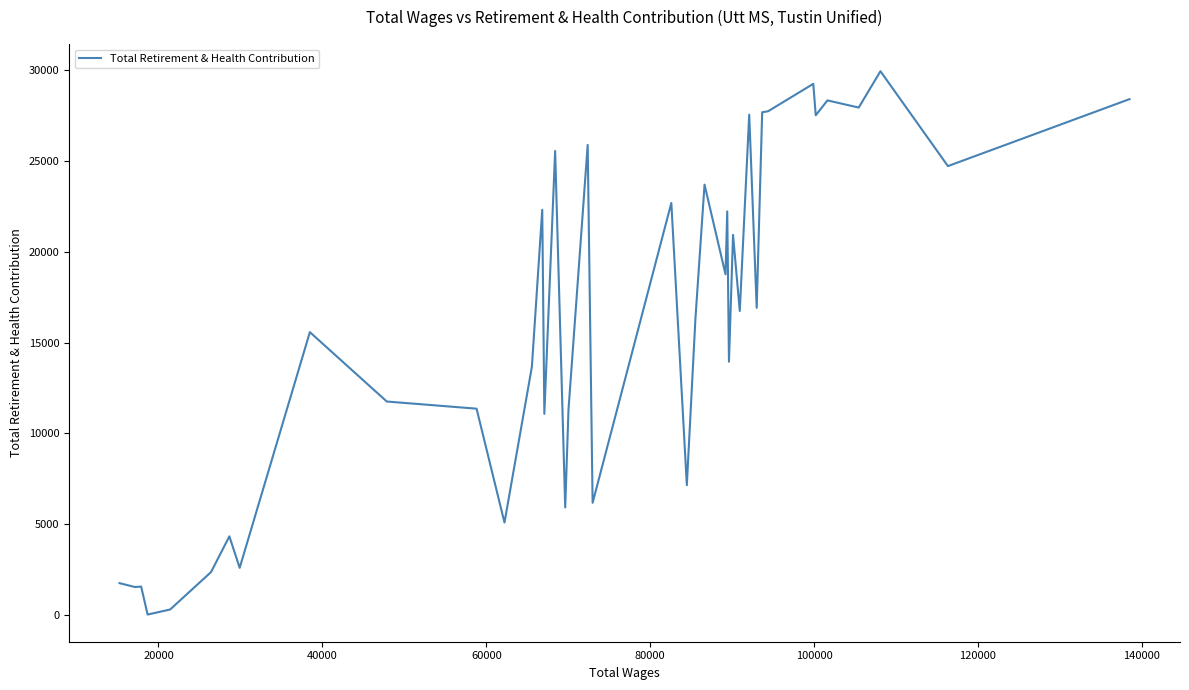

What is the greatest value displayed?

29960